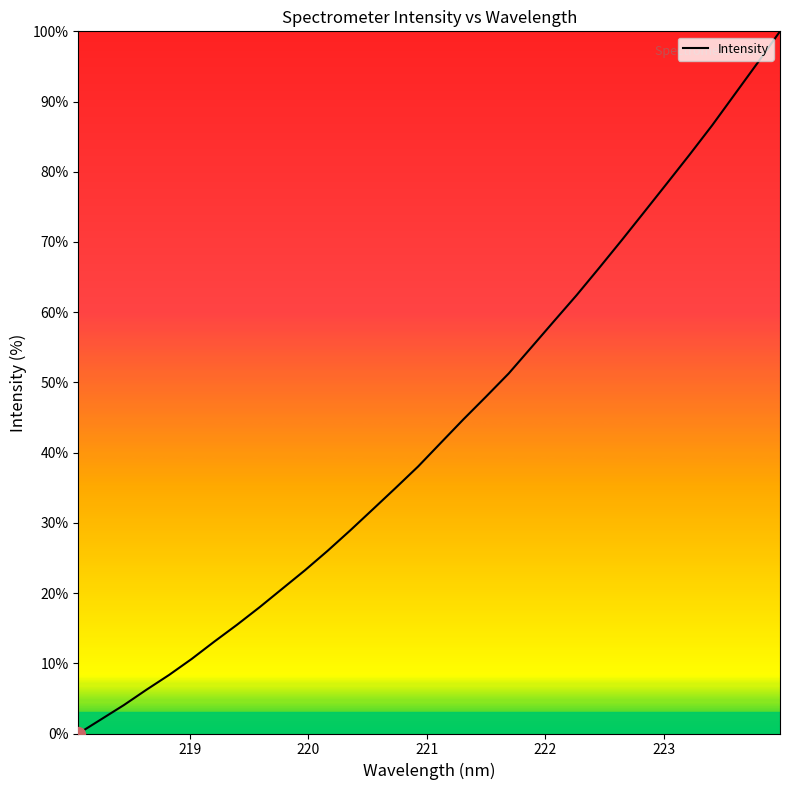

What is the difference between the second highest and second lowest values?

93.5